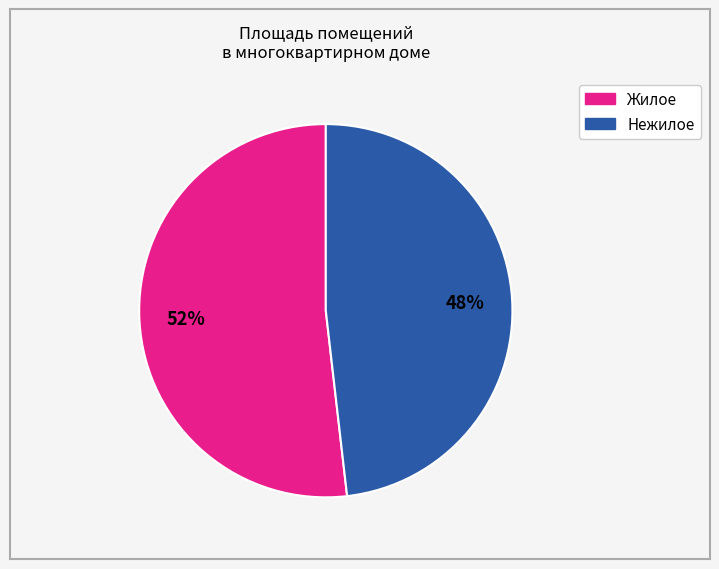

To the nearest percent, what is the average slice percentage?

50%